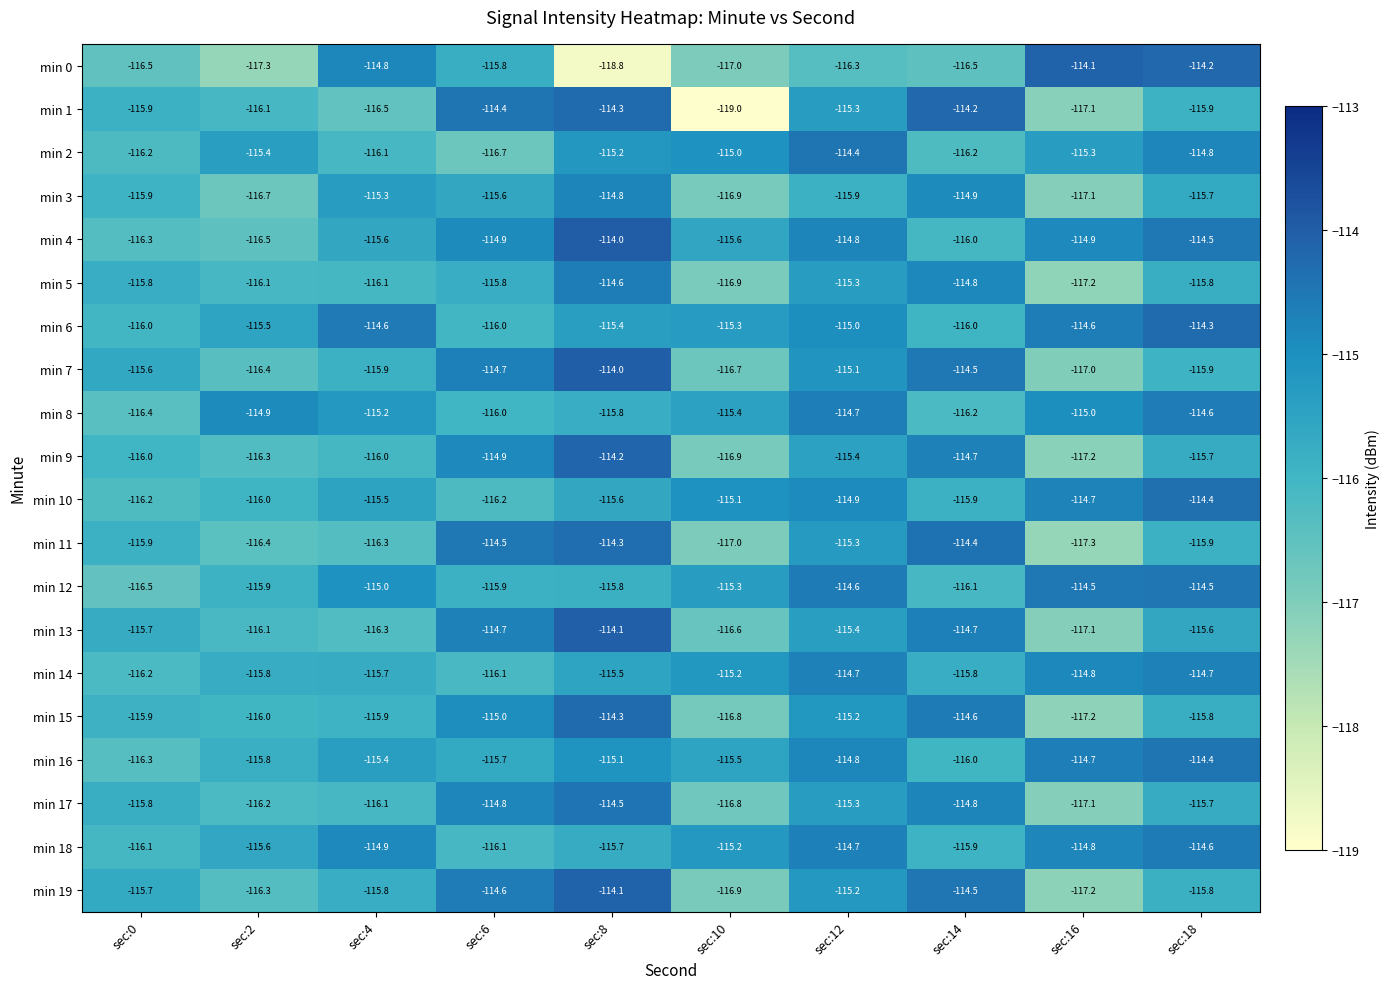

Count the number of data series in this chart.

20